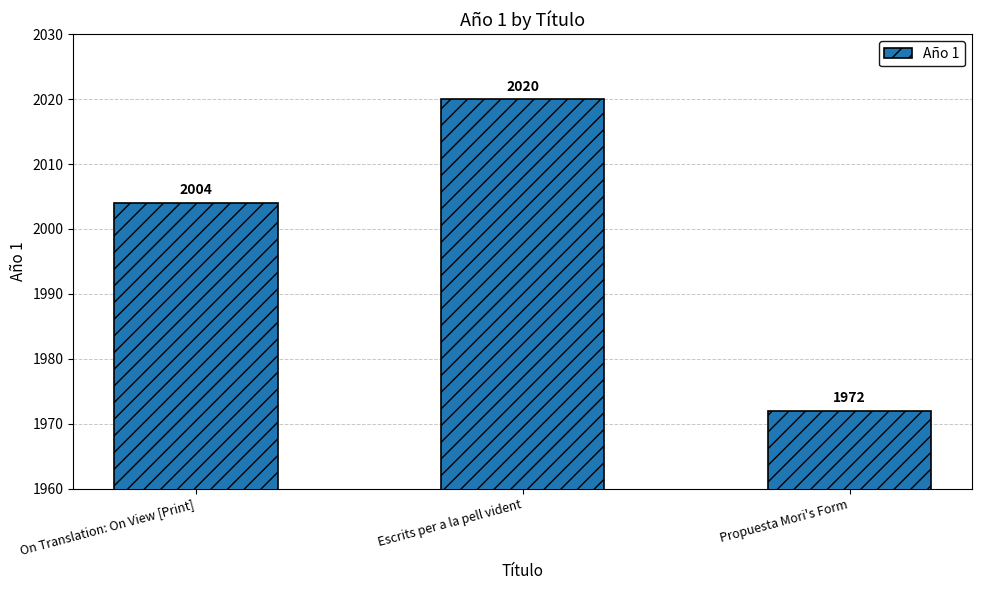

Reading left to right, extract all data points from this chart.

2004	2020	1972